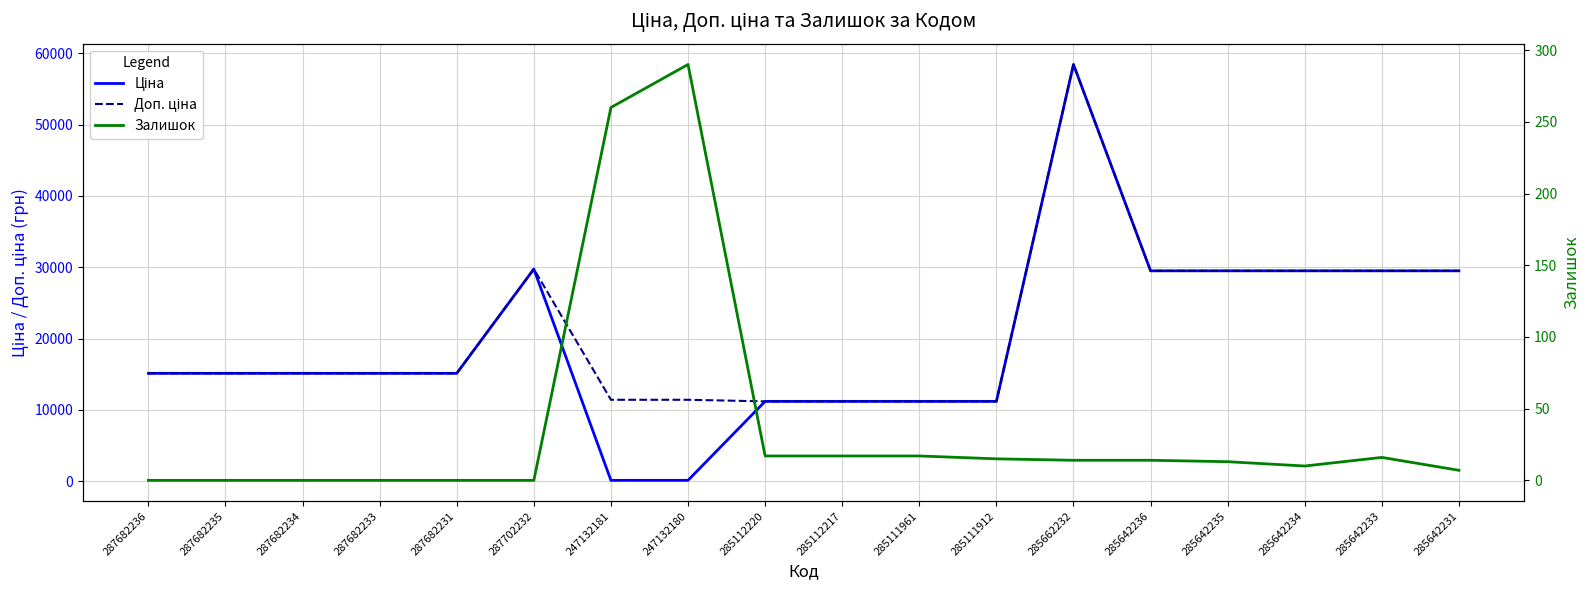

Reading left to right, transcribe all the data shown in this chart.

Ціна: 15120.0	15120.0	15120.0	15120.0	15120.0	29747.2	114.1	114.1	11188.2	11188.2	11188.2	11188.2	58426.5	29491.5	29491.5	29491.5	29491.5	29491.5
Доп. ціна: 15120.0	15120.0	15120.0	15120.0	15120.0	29747.2	11410.0	11410.0	11188.2	11188.2	11188.2	11188.2	58426.5	29491.5	29491.5	29491.5	29491.5	29491.5
Залишок: 0.0	0.0	0.0	0.0	0.0	0.0	260.0	290.0	17.0	17.0	17.0	15.0	14.0	14.0	13.0	10.0	16.0	7.0